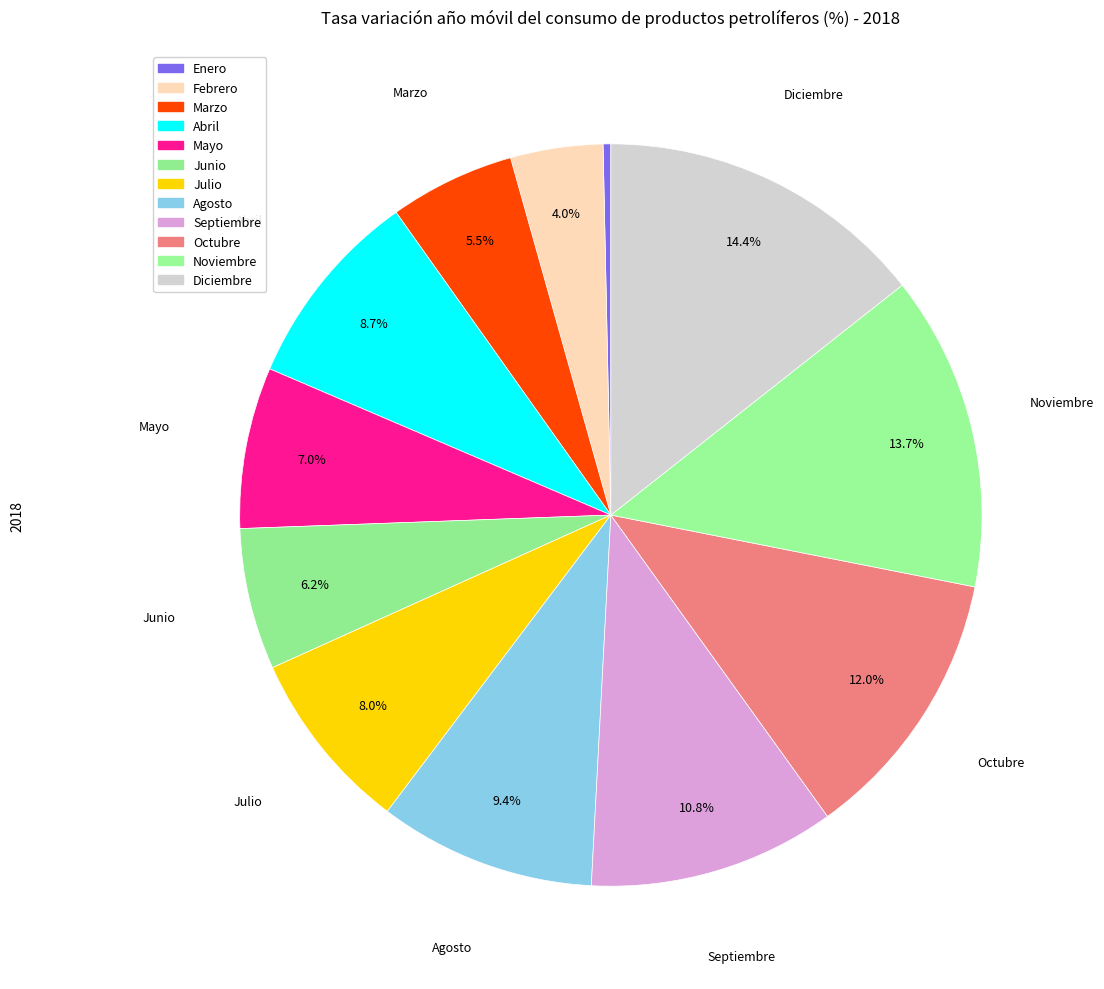

Is it true that Diciembre is 14% of the pie?

True